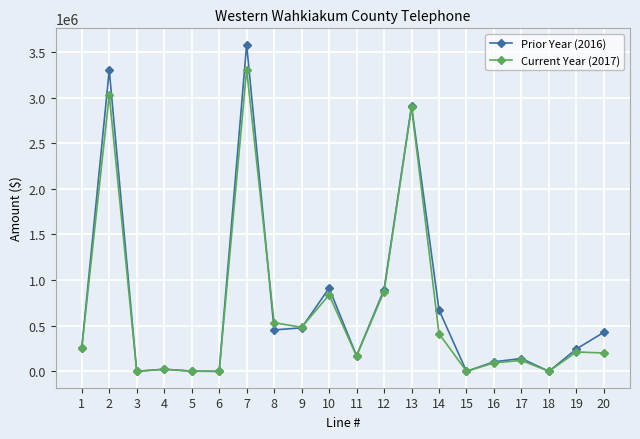

What are all the series names shown in the legend?

Prior Year (2016), Current Year (2017)